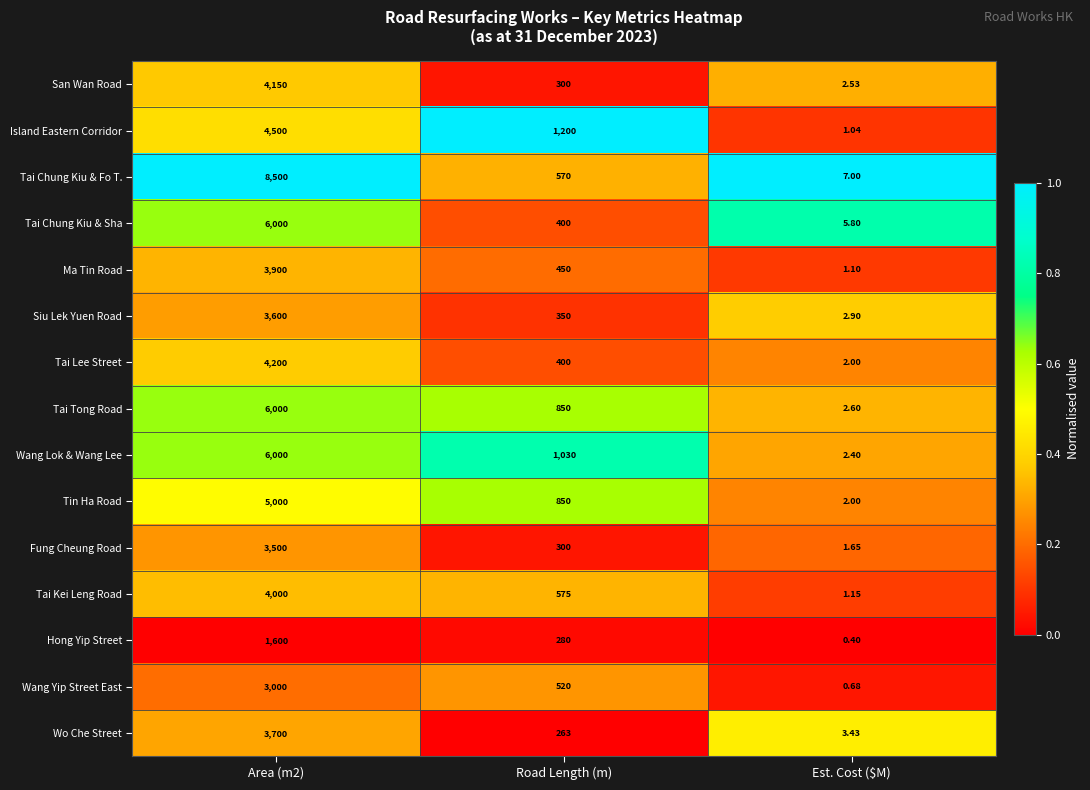

Which series changed the most between Area (m2) and Road Length (m)?

Tai Chung Kiu & Fo T.